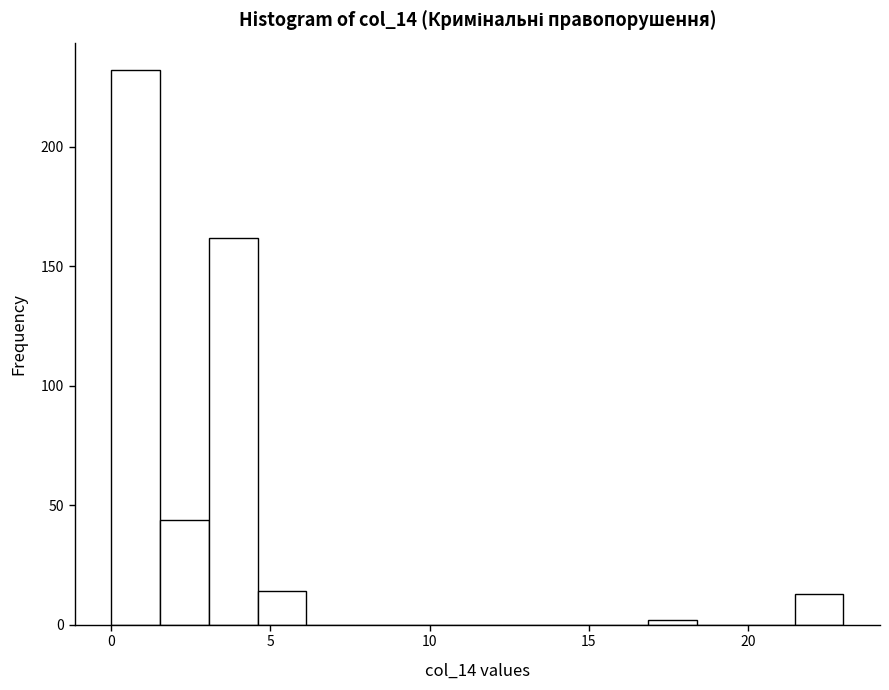

Read against the x-axis, roughly where is the centre of the tallest bar?

1.0